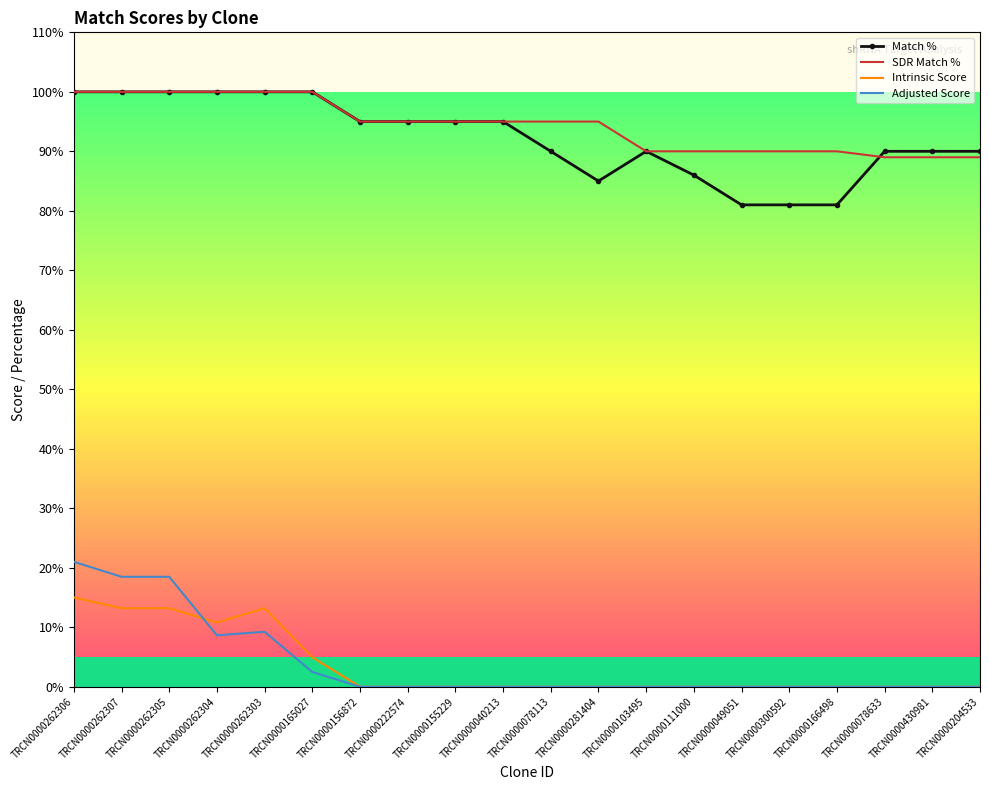

What value does the Match % series have at TRCN0000222574?

95.0